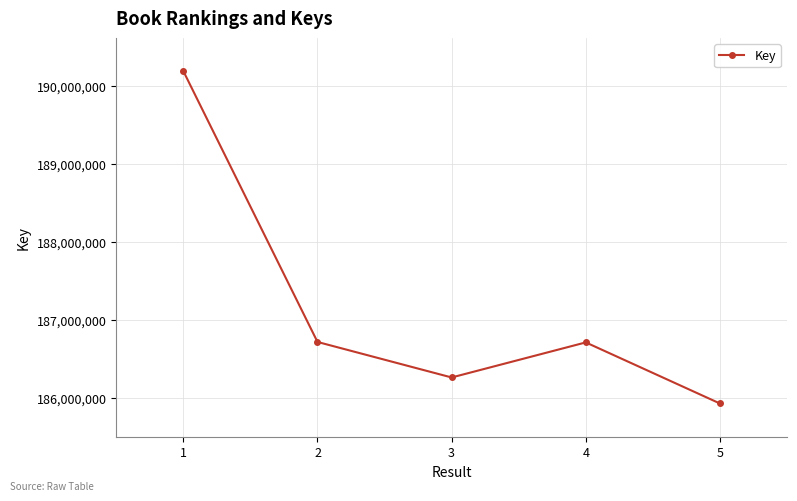

At which category does the data reach its first local peak?

4